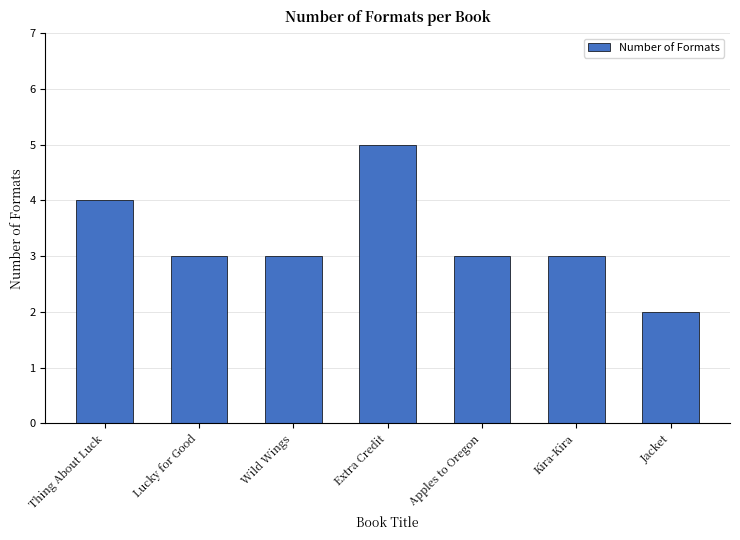

What value does the data have at Thing About Luck?

4